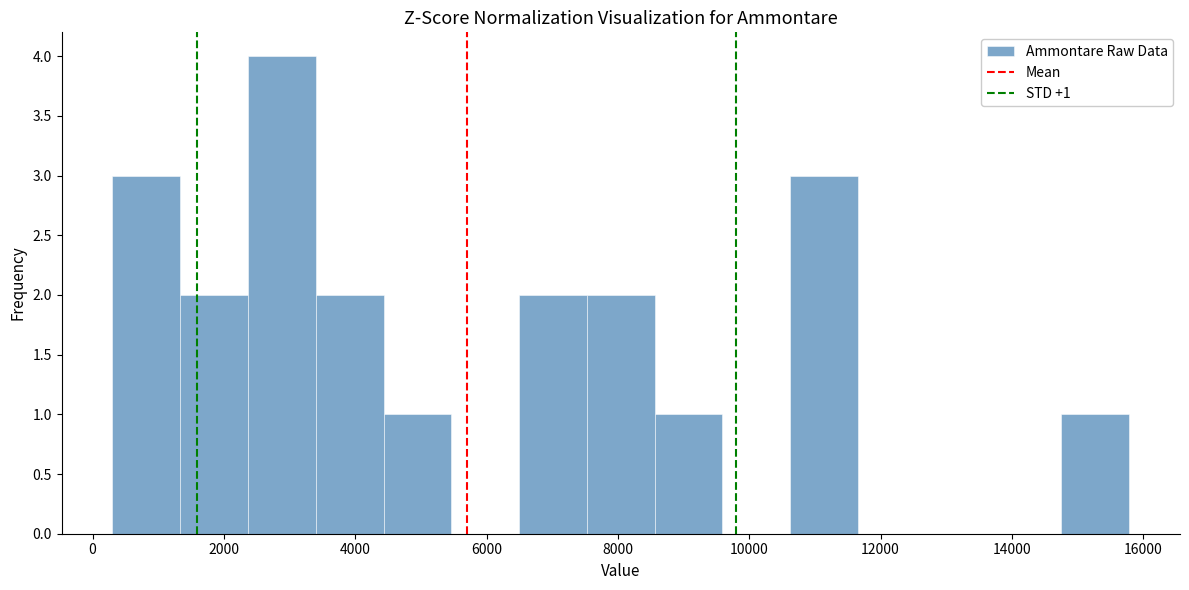

Which range on the x-axis has the tallest bar?

2400 to 3400